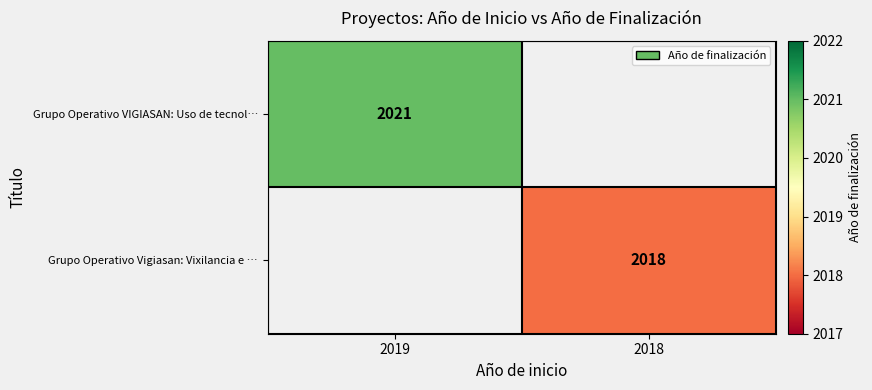

Is it true that Grupo Operativo VIGIASAN: Uso de tecnol… equals 2021 at 2019?

True